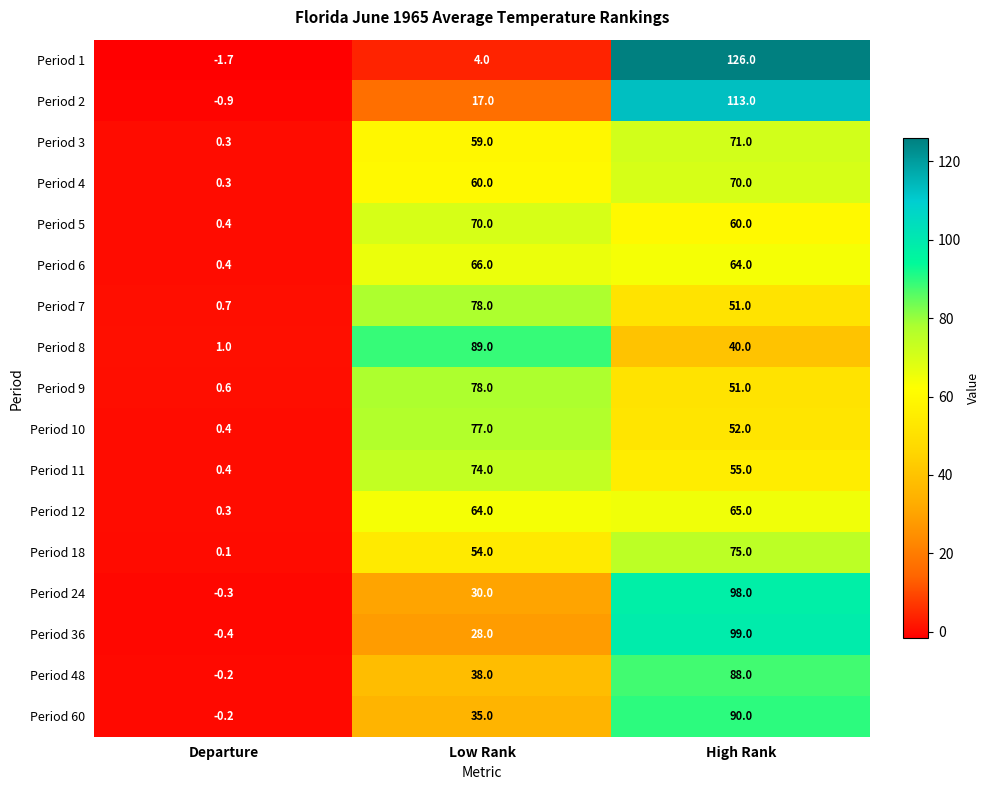

At which label is Period 8 closest to 45?

High Rank